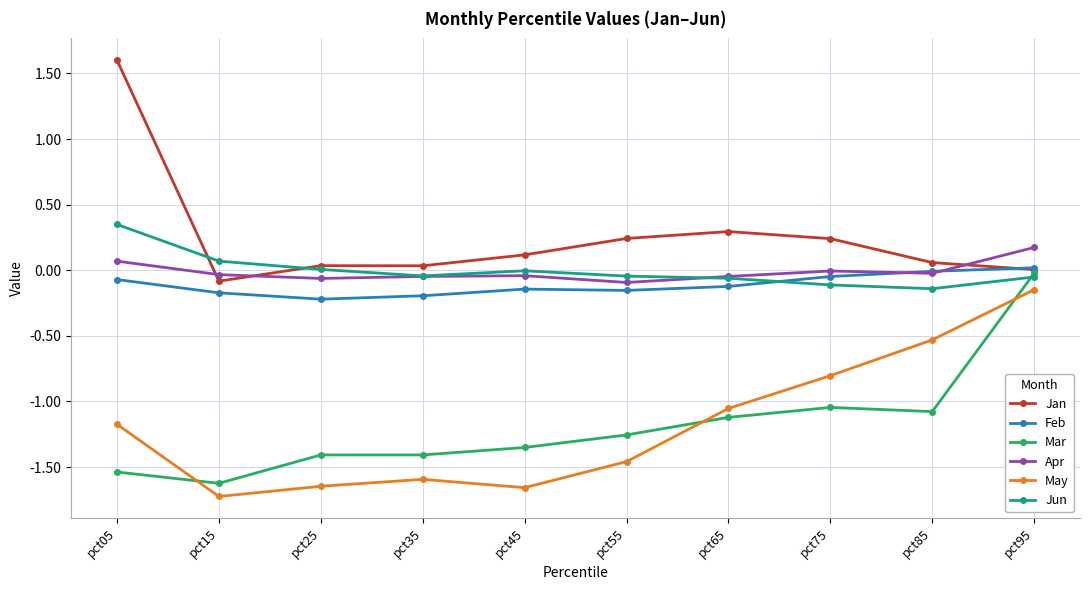

Between pct05 and pct15, which series saw the biggest shift?

Jan